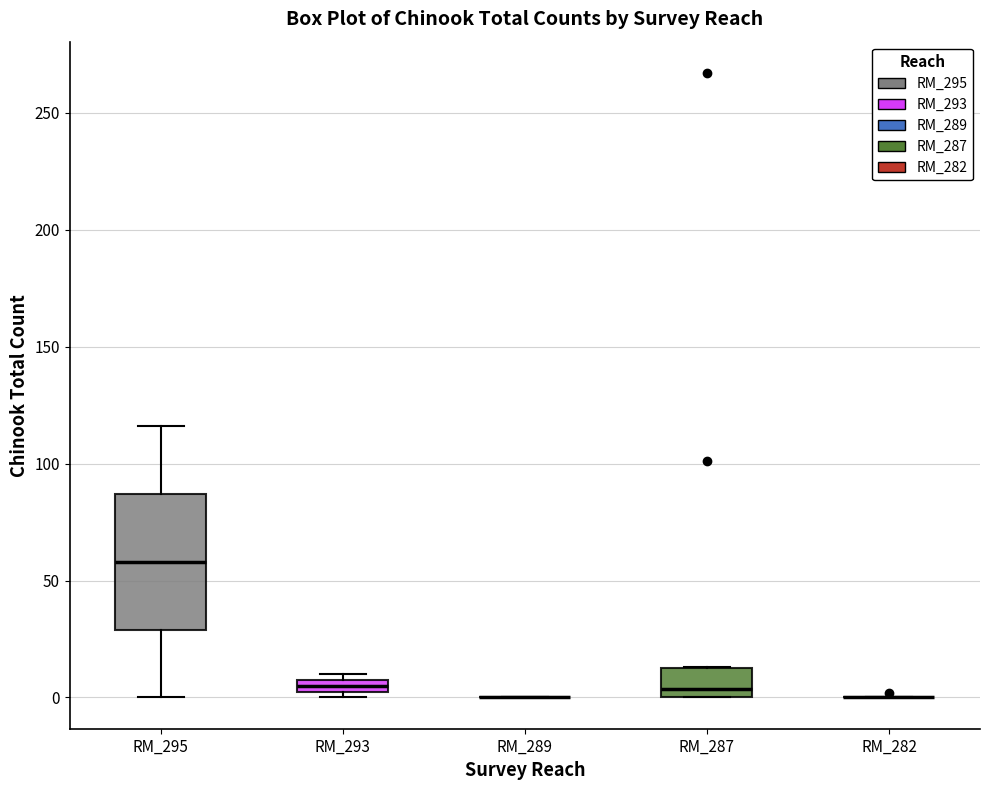

Where is the lower edge of the box for RM_287 on the y-axis? The values are not printed on the chart, so give them approximately, as read against the axis.

0